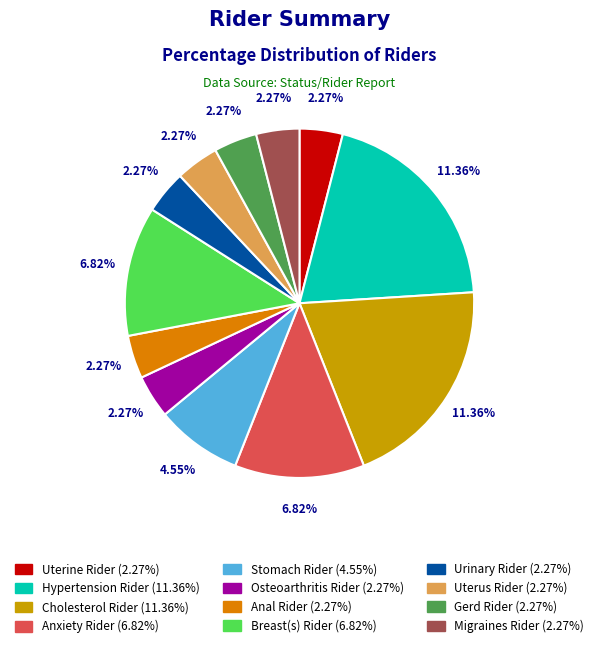

What is the ratio of the value at Uterine Rider to the value at Uterus Rider?

1.0